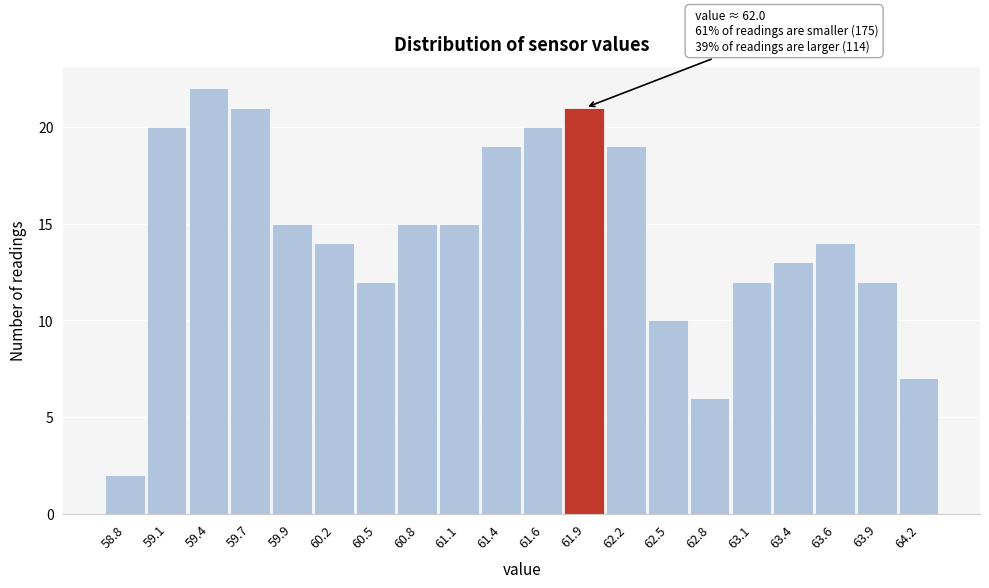

Reading left to right, what are all the values shown in this chart?

58.8=2	59.1=20	59.4=22	59.7=21	59.9=15	60.2=14	60.5=12	60.8=15	61.1=15	61.4=19	61.6=20	61.9=21	62.2=19	62.5=10	62.8=6	63.1=12	63.4=13	63.6=14	63.9=12	64.2=7